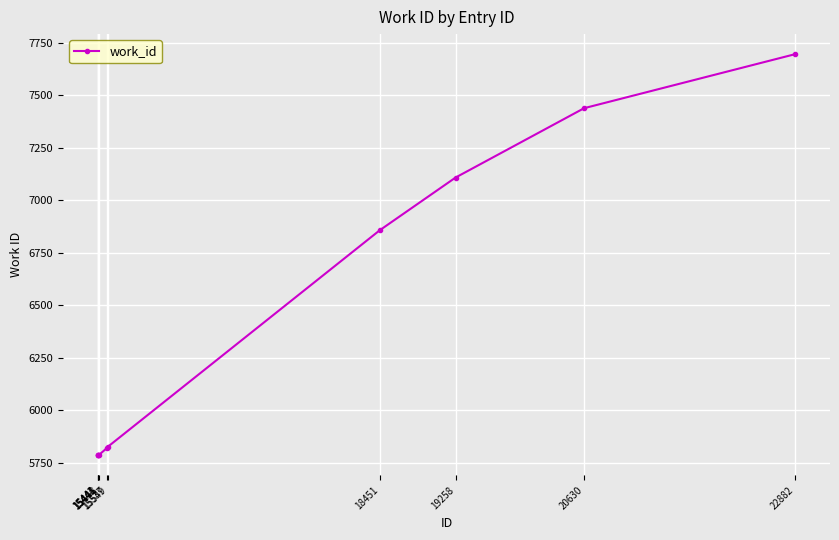

What is the minimum value shown in the chart?

5787